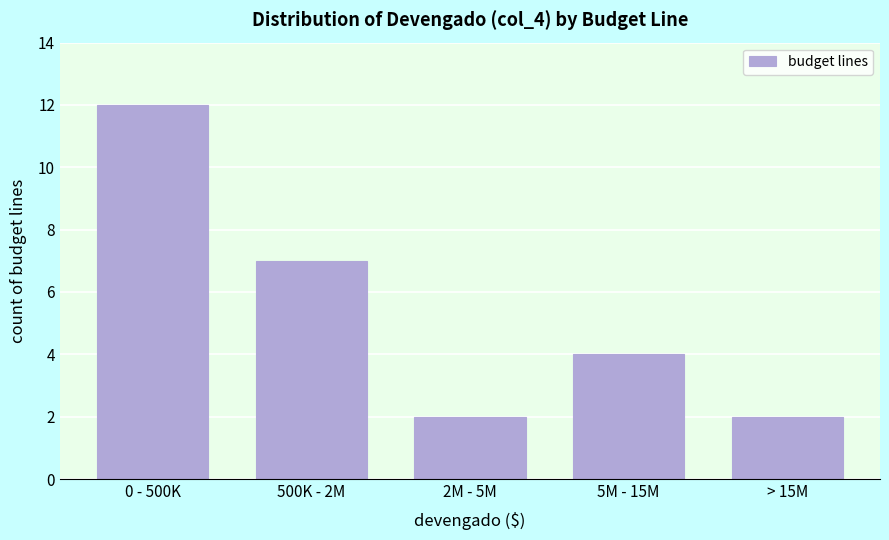

Reading left to right, transcribe all the data shown in this chart.

0 - 500K=12	500K - 2M=7	2M - 5M=2	5M - 15M=4	> 15M=2